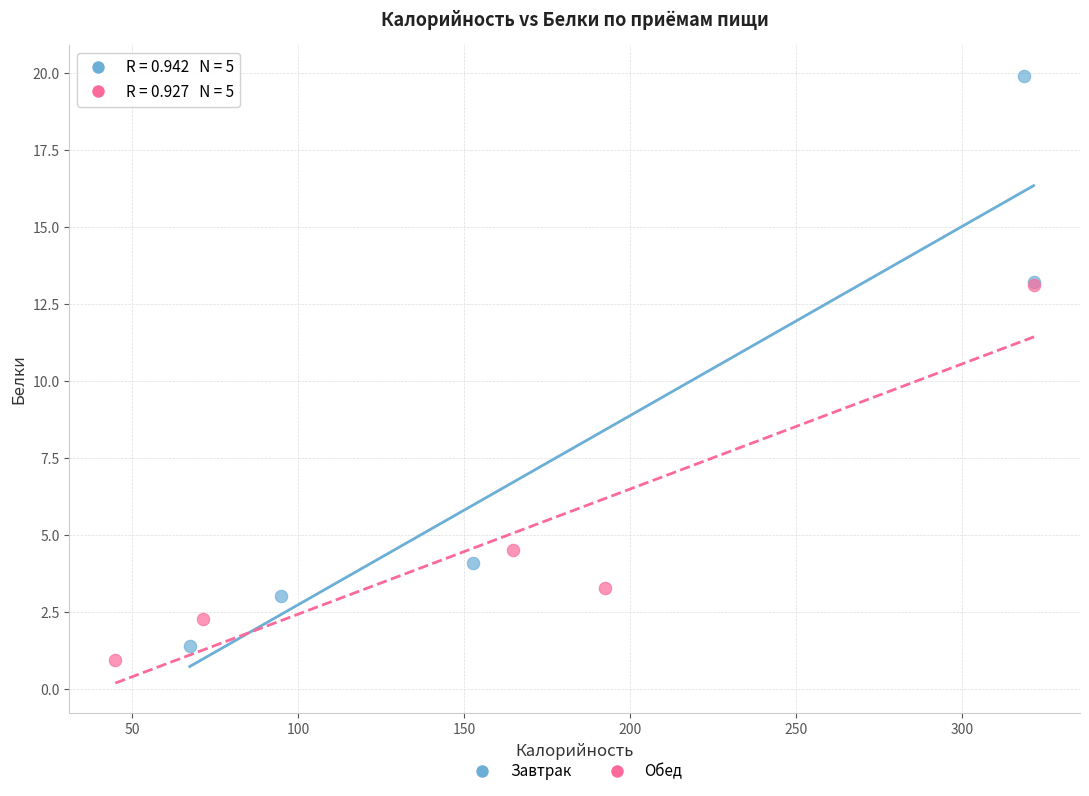

What are all the series names shown in the legend?

Завтрак, Обед